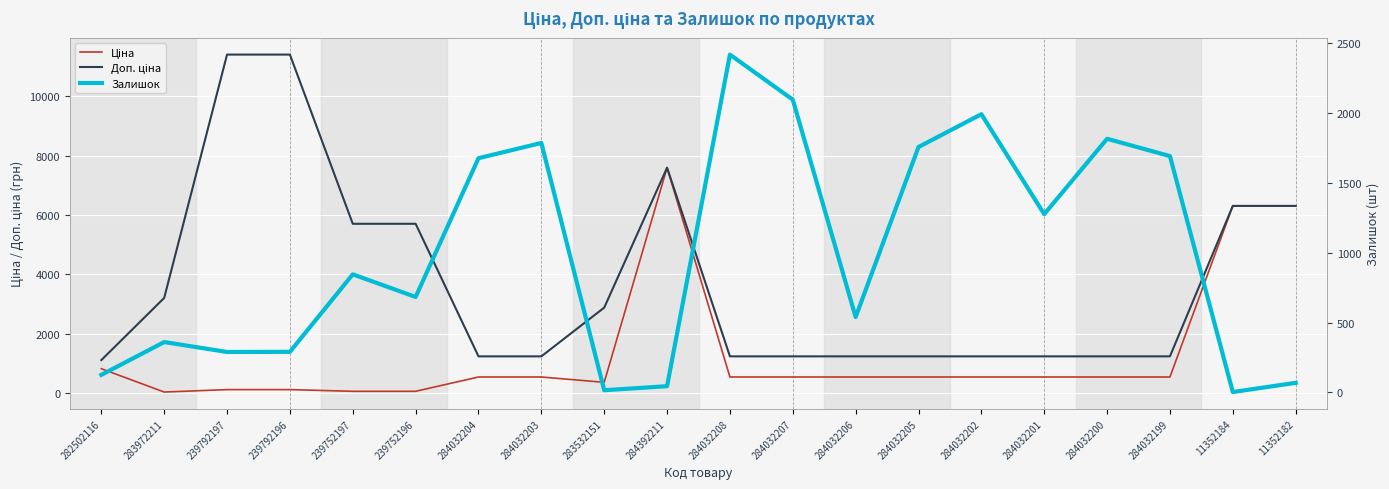

Reading right to left, extract all data points from this chart.

Ціна: 6308.8	6308.8	539.0	539.0	539.0	539.0	539.0	539.0	539.0	539.0	7596.5	359.9	539.0	539.0	57.0	57.0	114.1	114.1	32.0	818.5
Доп. ціна: 6308.8	6308.8	1235.4	1235.4	1235.4	1235.4	1235.4	1235.4	1235.4	1235.4	7596.5	2878.8	1235.4	1235.4	5705.0	5705.0	11410.0	11410.0	3205.0	1109.2
Залишок: 68.0	2.0	1692.0	1816.0	1276.0	1992.0	1757.0	539.0	2096.0	2419.0	44.0	15.0	1786.0	1677.0	683.0	845.0	290.0	289.0	360.0	125.0